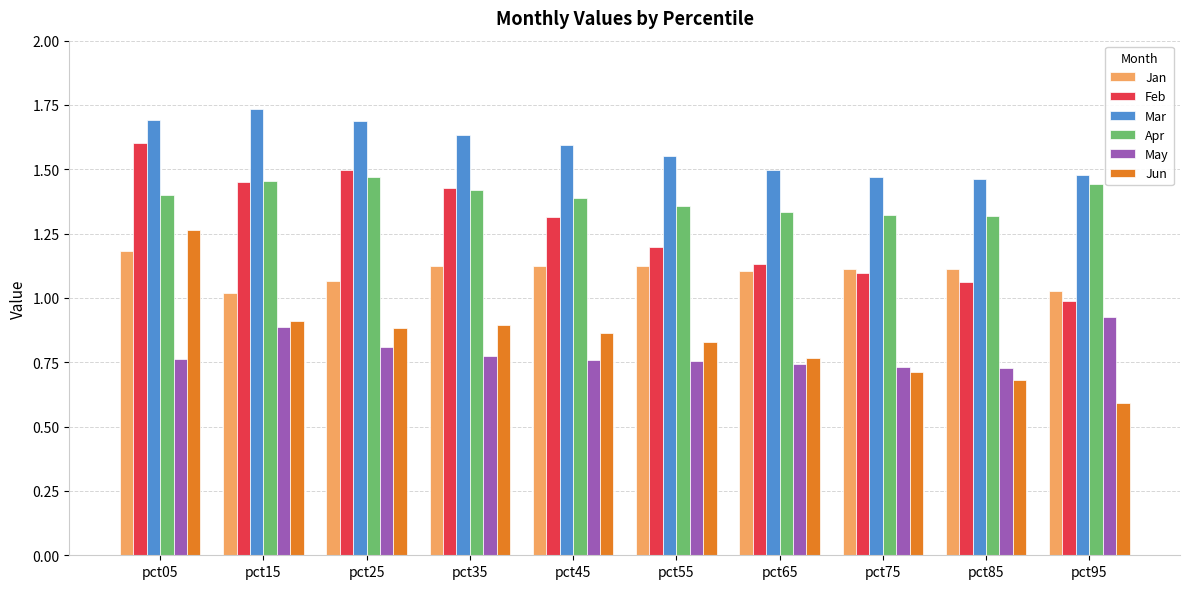

What is the minimum value shown in the chart?

0.6